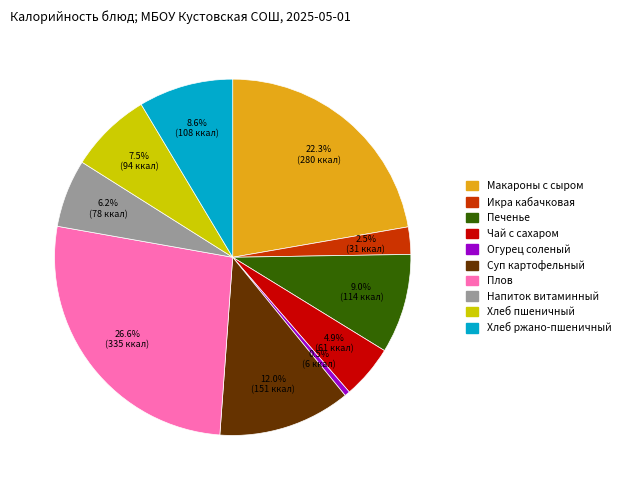

Is there a majority slice in this chart?

No